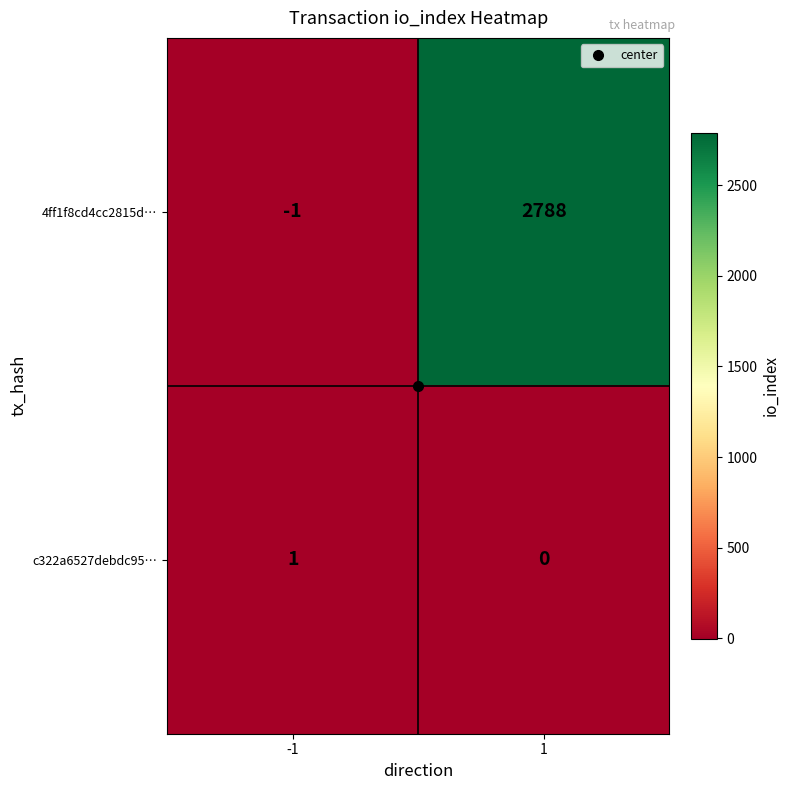

What is the average value of the 4ff1f8cd4cc2815d… series?

1394